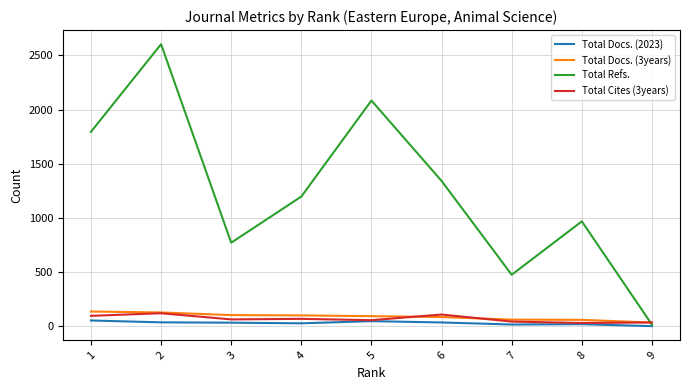

Between 1 and 8, which series saw the biggest shift?

Total Refs.